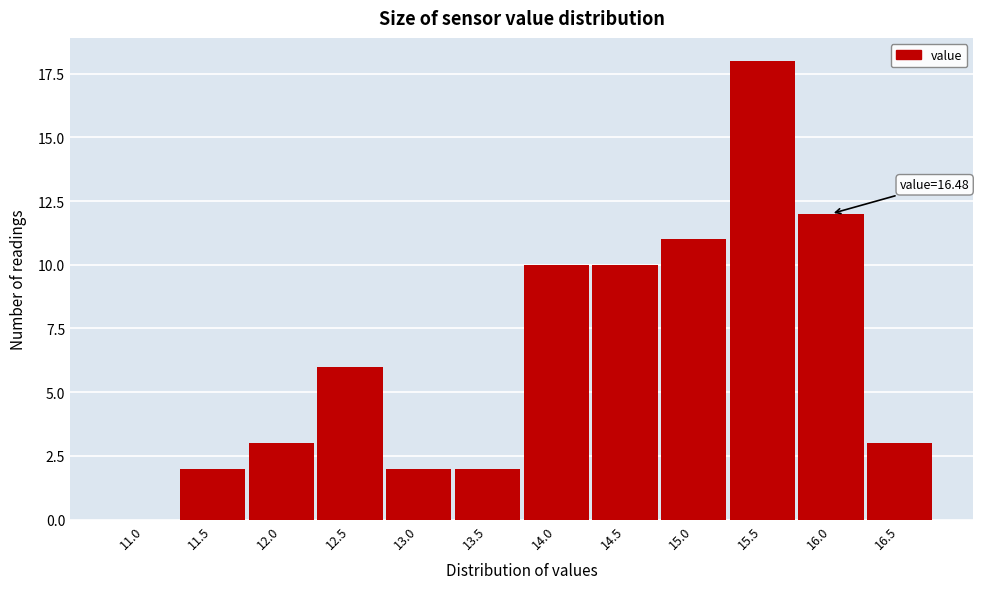

Reading left to right, transcribe all the data shown in this chart.

11.0=0	11.5=2	12.0=3	12.5=6	13.0=2	13.5=2	14.0=10	14.5=10	15.0=11	15.5=18	16.0=12	16.5=3